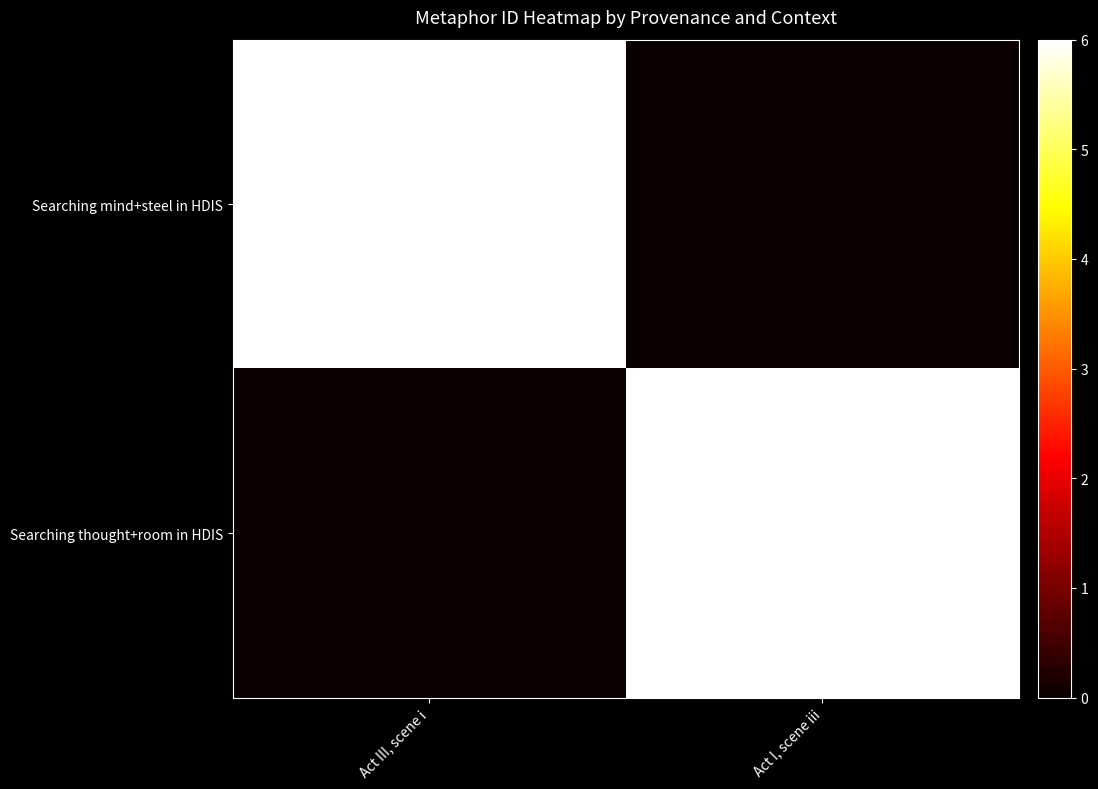

At how many categories does at least one series exceed 5?

2